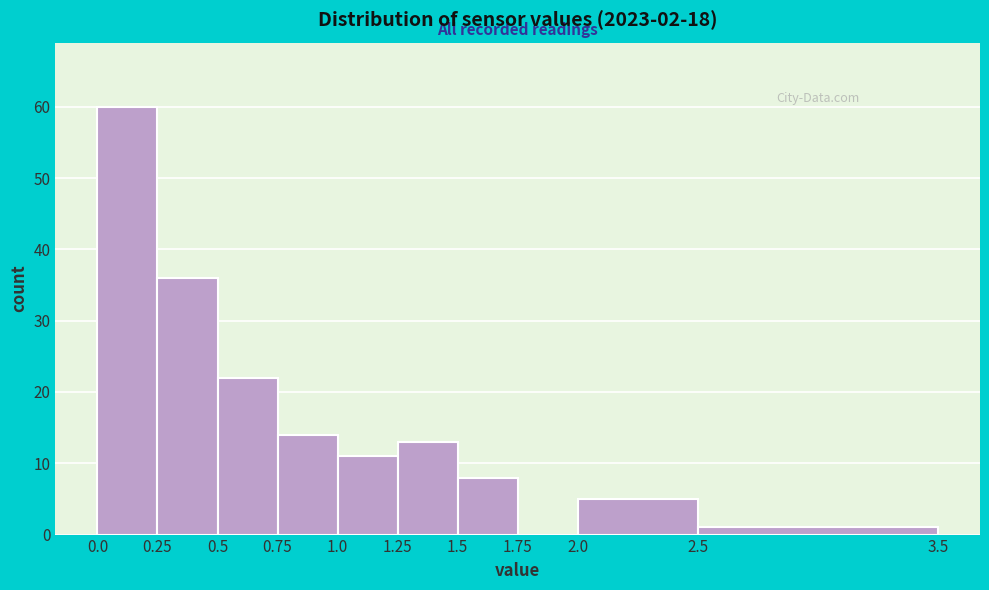

How tall is the bar that spans 0.0 to 0.25 on the x-axis? The values are not printed on the chart, so give them approximately, as read against the axis.

60